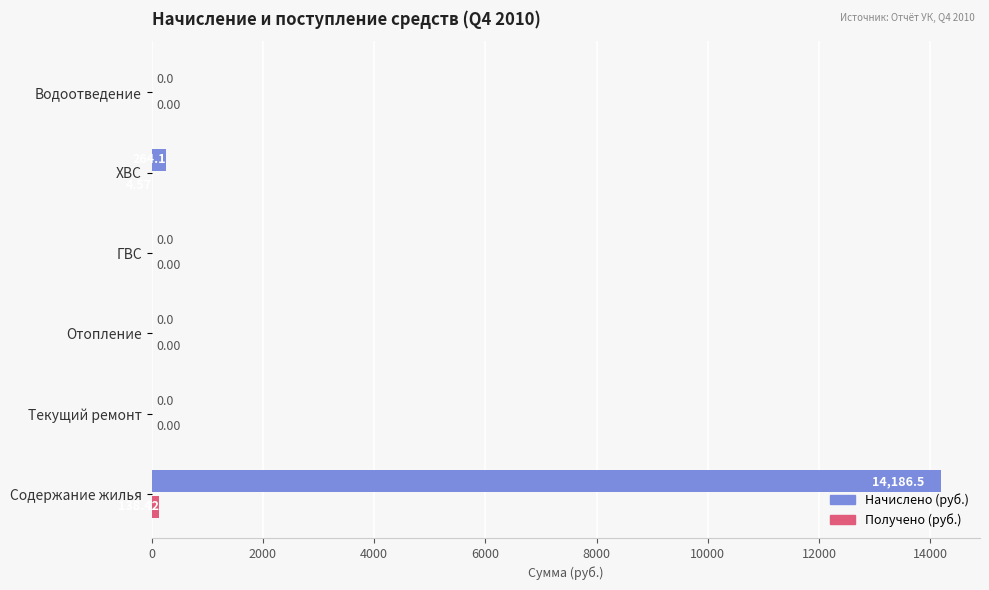

At which label is Начислено (руб.) closest to 7093?

ХВС